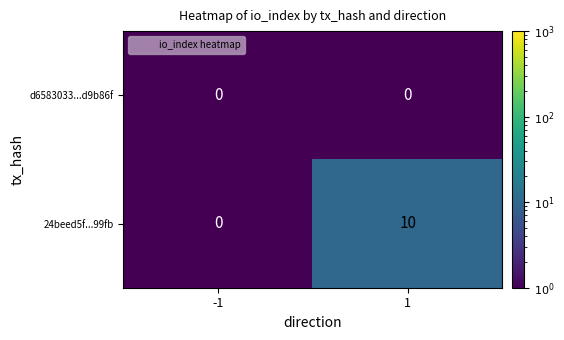

The 24beed5f...99fb series shows 6 at -1. True or false?

False